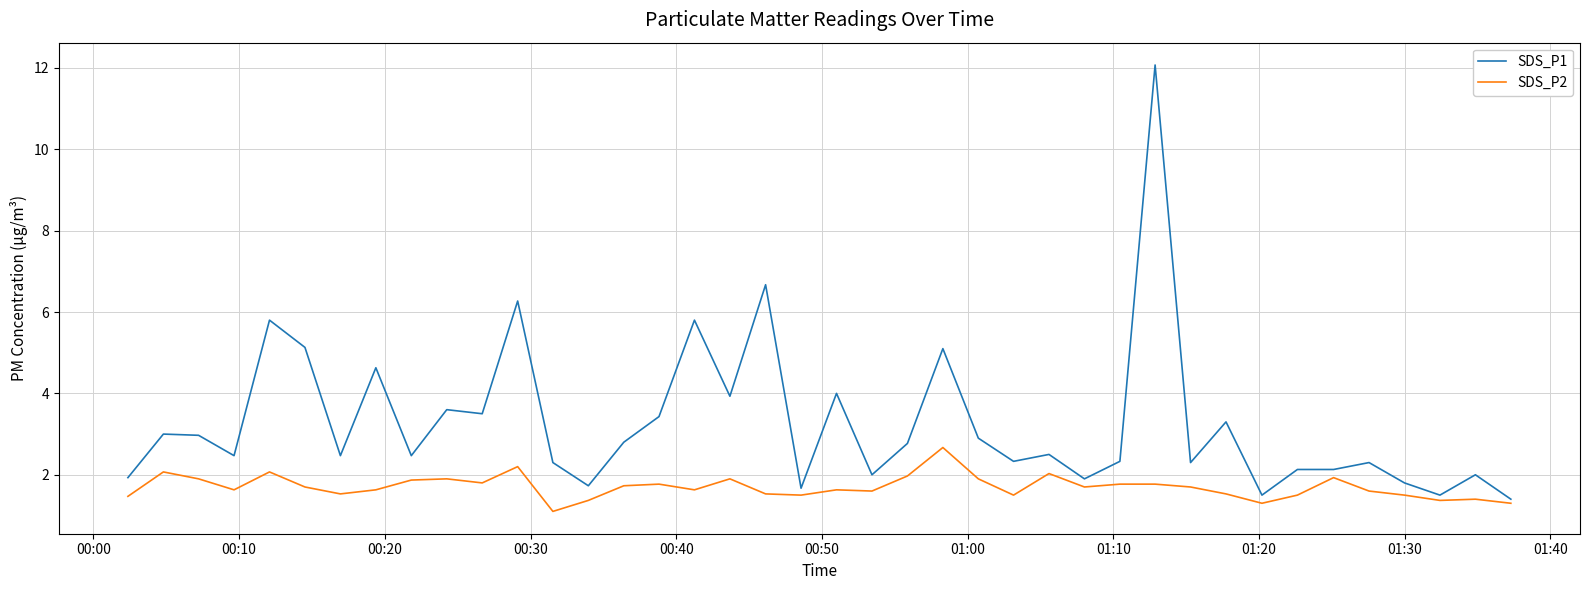

Which series has the largest range (max minus min)?

SDS_P1